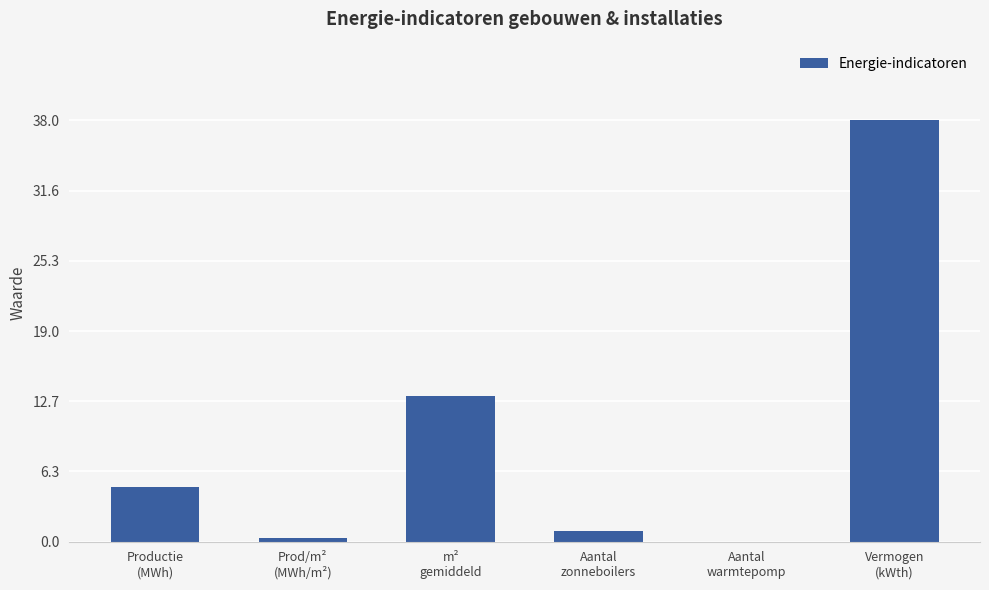

Reading left to right, what are all the values shown in this chart?

4.9	0.4	13.2	1.0	0.0	38.0